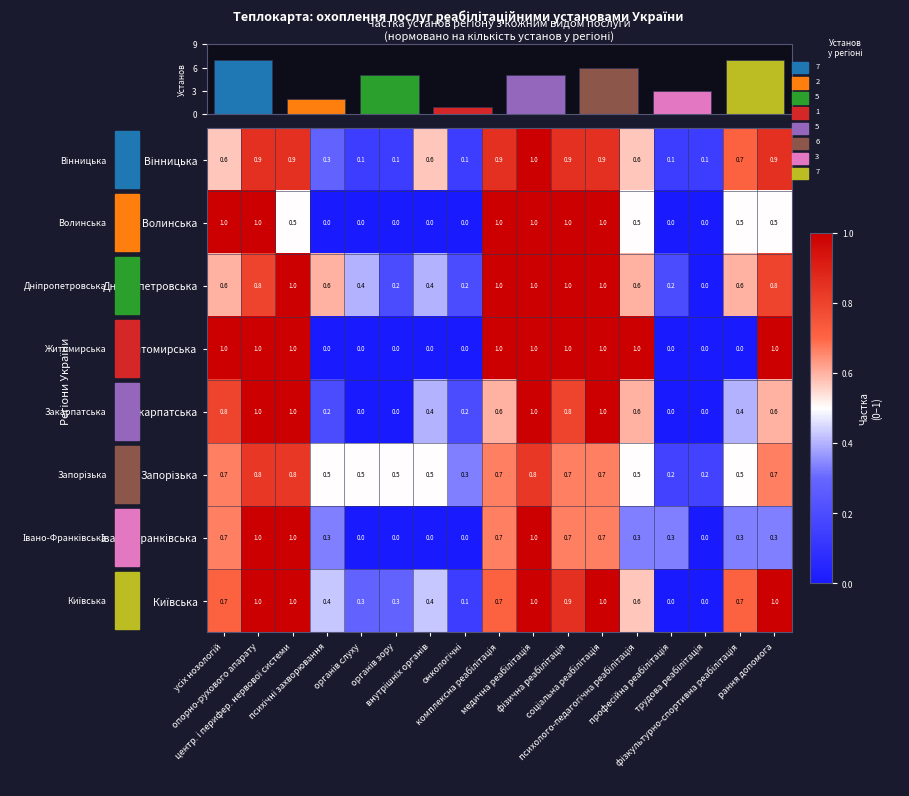

How many data points in Волинська are above 0?

10